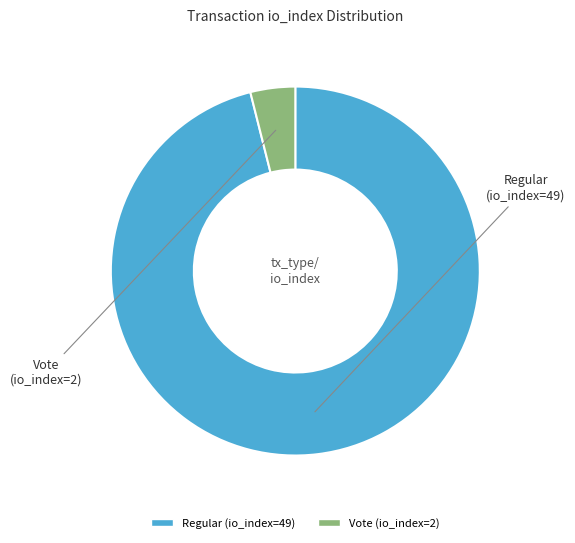

What is the largest slice in the pie chart?

Regular (io_index=49)